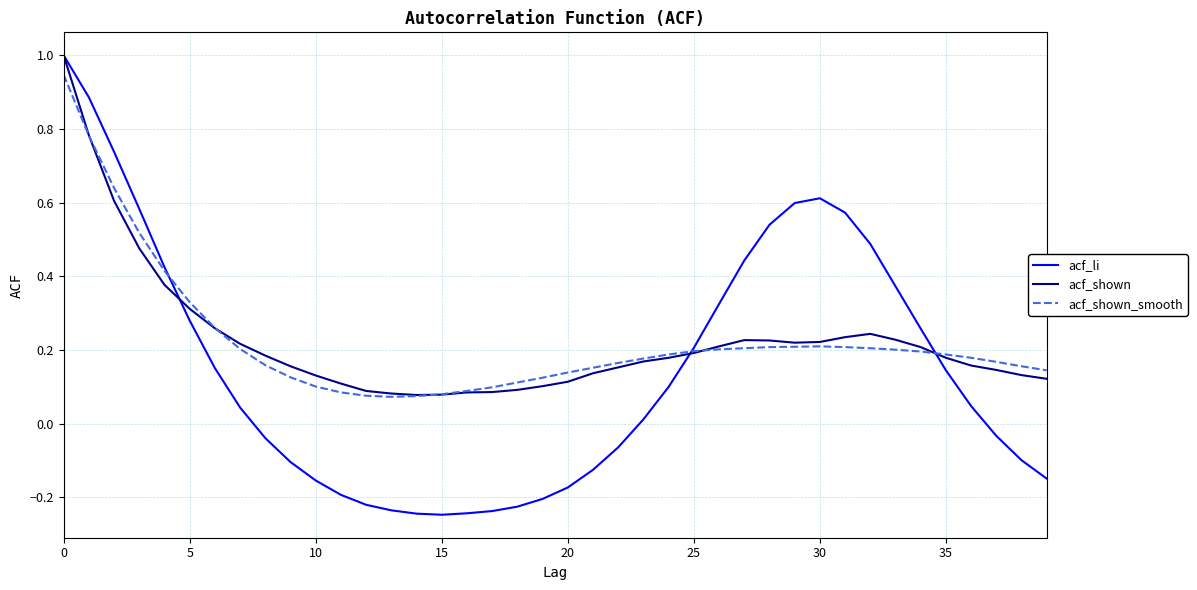

Does the chart have visible grid lines?

Yes